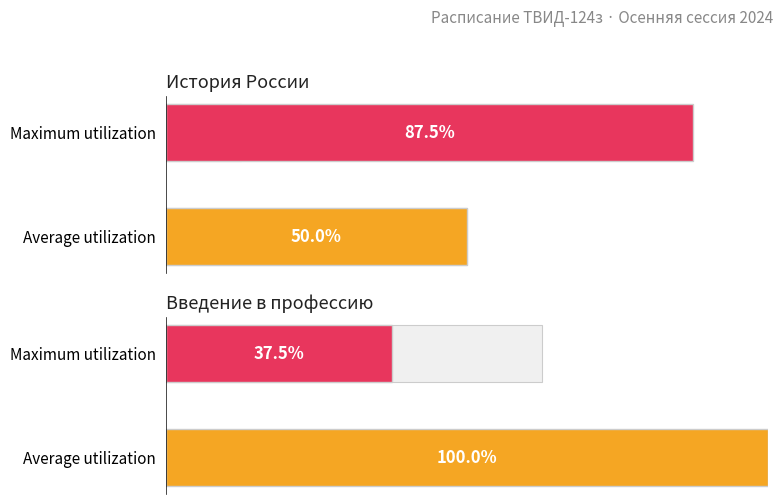

True or false: Введение в профессию has a value of 37.5 at Maximum utilization.

True